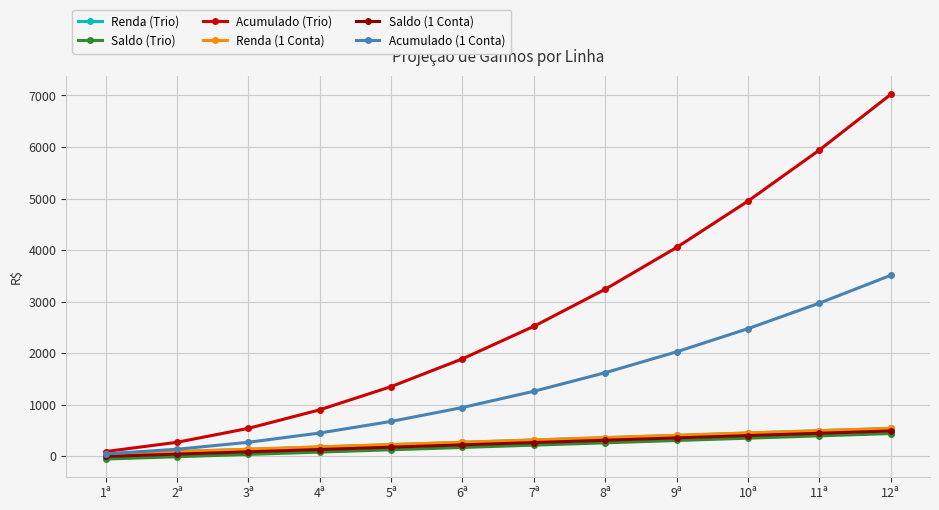

Reading left to right, extract all data points from this chart.

Renda (Trio): 1ª=45	2ª=90	3ª=135	4ª=180	5ª=225	6ª=270	7ª=315	8ª=360	9ª=405	10ª=450	11ª=495	12ª=540
Saldo (Trio): 1ª=-55	2ª=-10	3ª=35	4ª=80	5ª=125	6ª=170	7ª=215	8ª=260	9ª=305	10ª=350	11ª=395	12ª=440
Acumulado (Trio): 1ª=90	2ª=270	3ª=540	4ª=900	5ª=1350	6ª=1890	7ª=2520	8ª=3240	9ª=4050	10ª=4950	11ª=5940	12ª=7020
Renda (1 Conta): 1ª=45	2ª=90	3ª=135	4ª=180	5ª=225	6ª=270	7ª=315	8ª=360	9ª=405	10ª=450	11ª=495	12ª=540
Saldo (1 Conta): 1ª=-5	2ª=40	3ª=85	4ª=130	5ª=175	6ª=220	7ª=265	8ª=310	9ª=355	10ª=400	11ª=445	12ª=490
Acumulado (1 Conta): 1ª=45	2ª=135	3ª=270	4ª=450	5ª=675	6ª=945	7ª=1260	8ª=1620	9ª=2025	10ª=2475	11ª=2970	12ª=3510